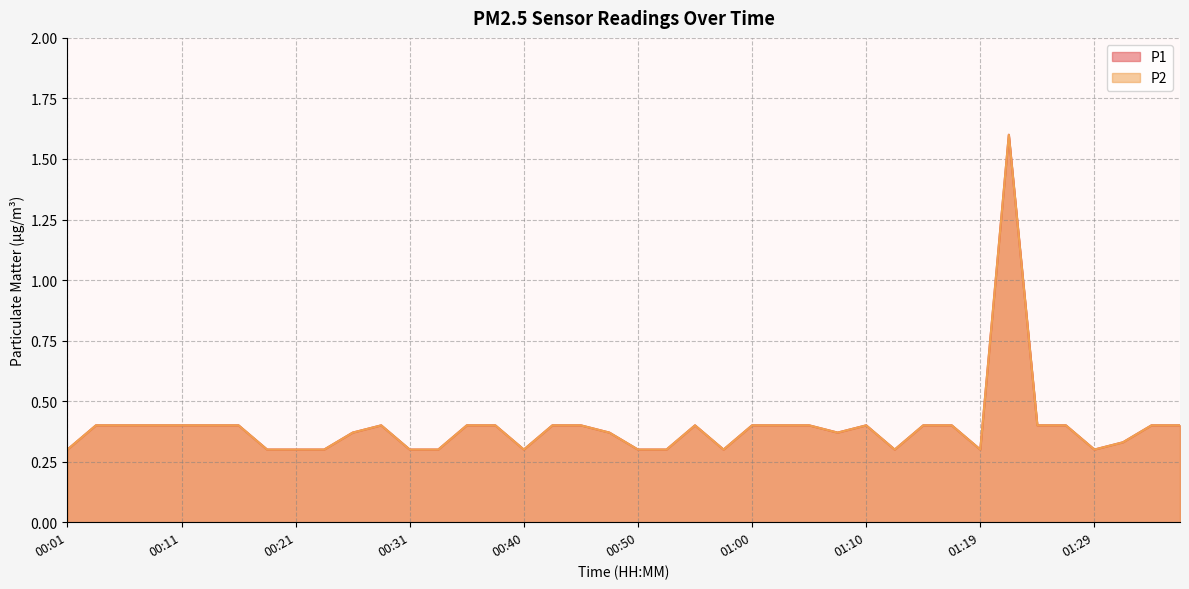

How many distinct data groups are displayed?

2